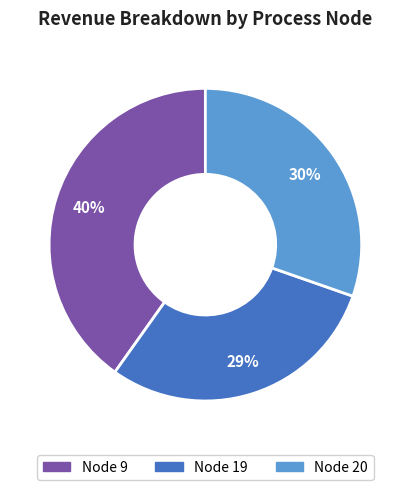

To the nearest percent, what is the difference between the largest and smallest slice percentages?

11%